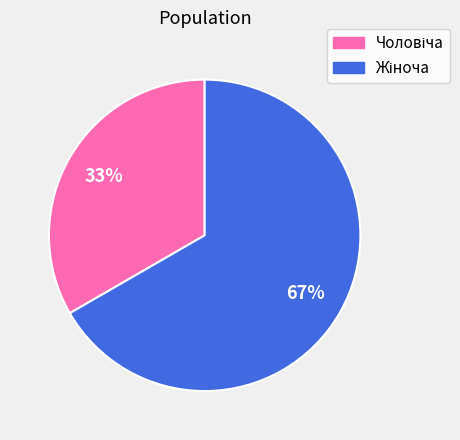

To the nearest percent, what is the average slice percentage?

50%